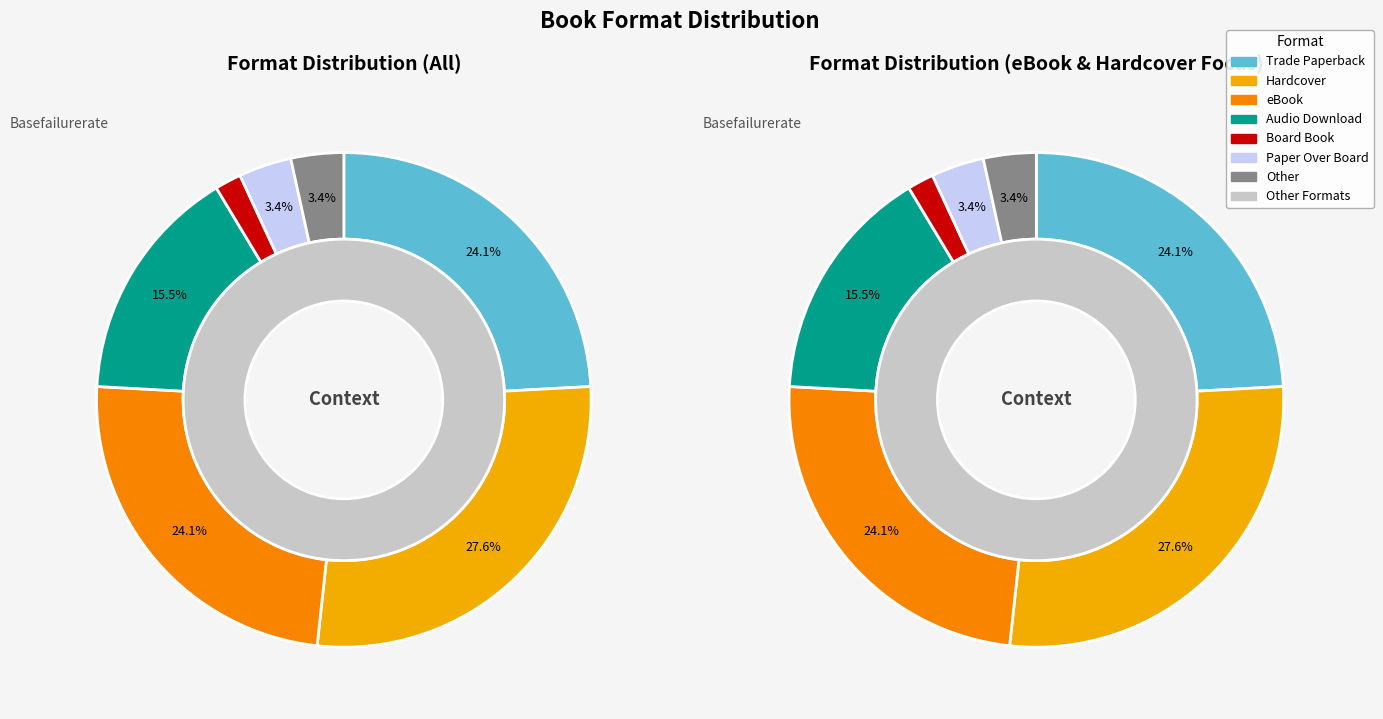

What is the smallest slice in the pie chart?

Board Book